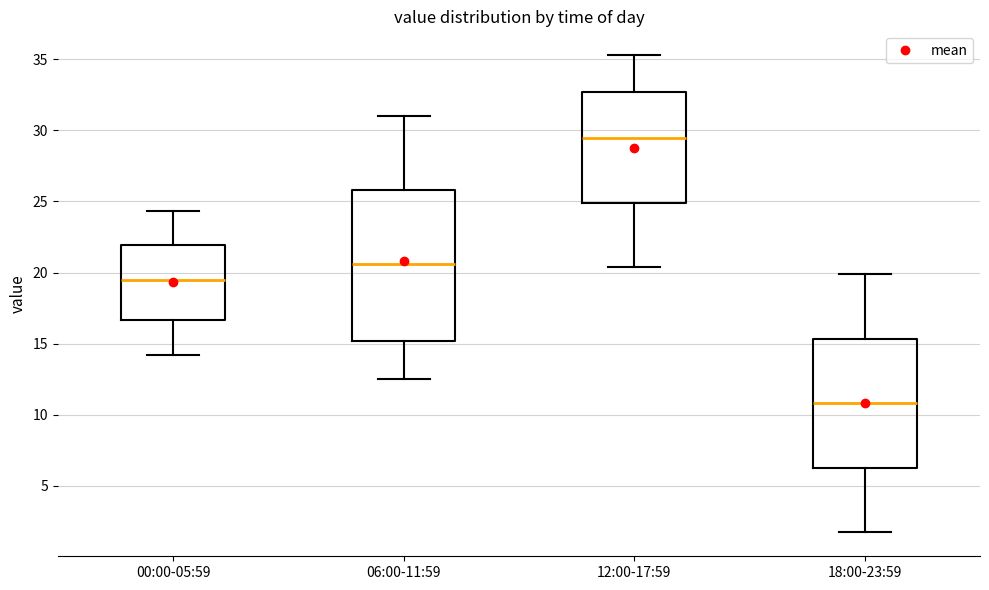

Which box has the lowest median line?

18:00-23:59